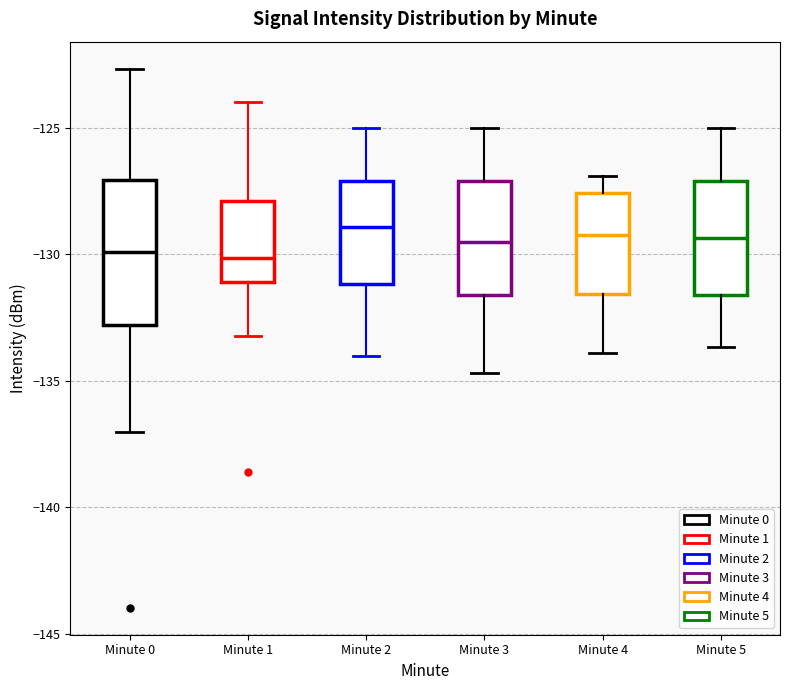

Which box is the tallest, from its lower edge to its upper edge?

Minute 0